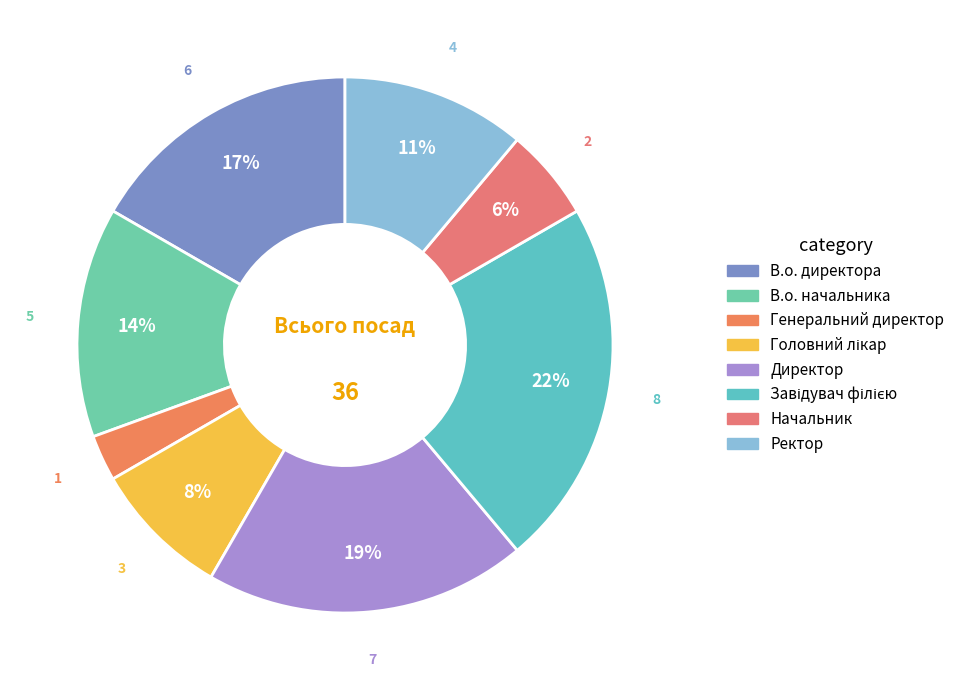

Which category has the biggest portion of the pie?

Завідувач філією